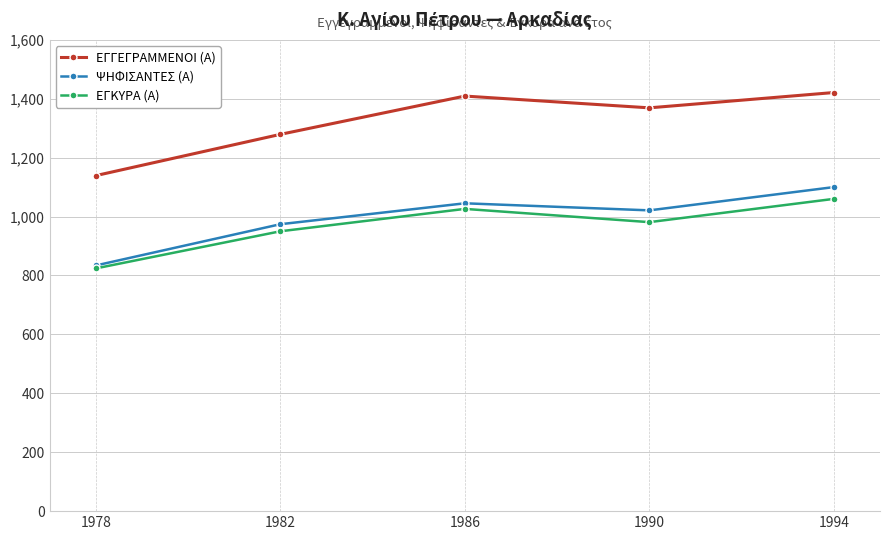

What are all the series names shown in the legend?

ΕΓΓΕΓΡΑΜΜΕΝΟΙ (Α), ΨΗΦΙΣΑΝΤΕΣ (Α), ΕΓΚΥΡΑ (Α)